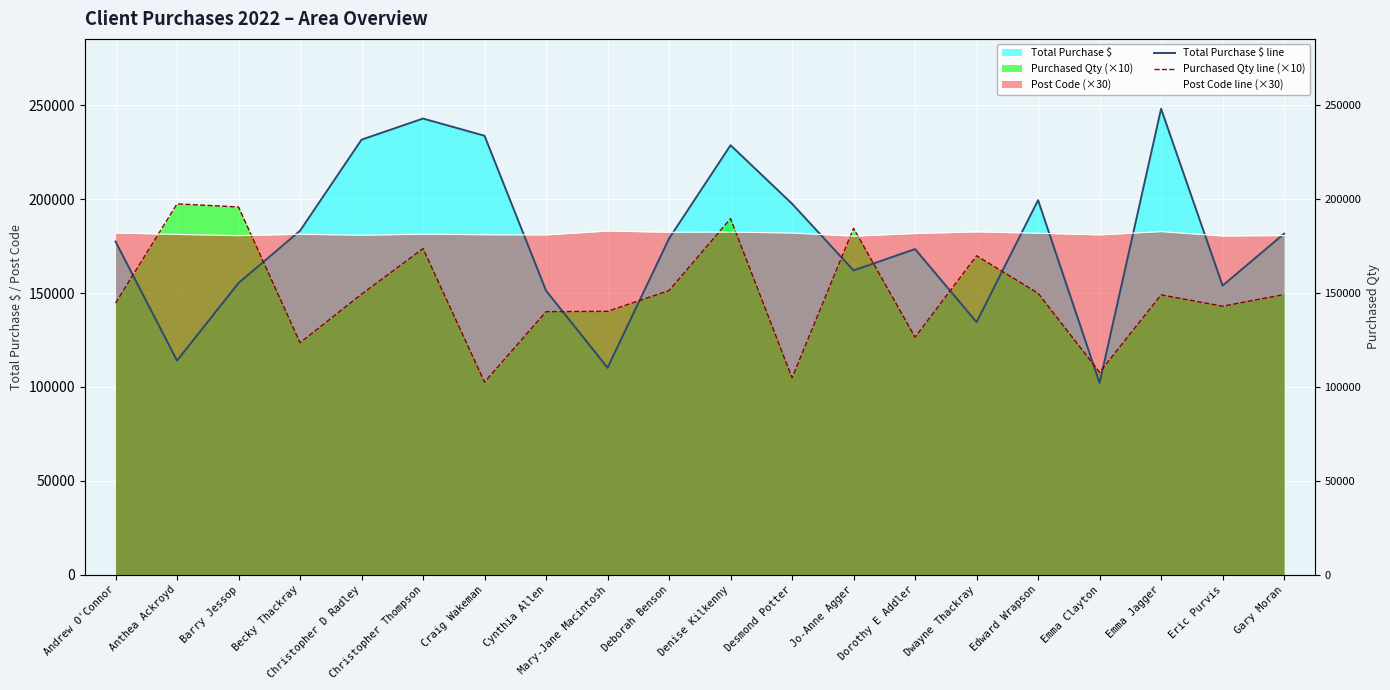

Is it true that Total Purchase $ line equals 110239 at Mary-Jane Macintosh?

True